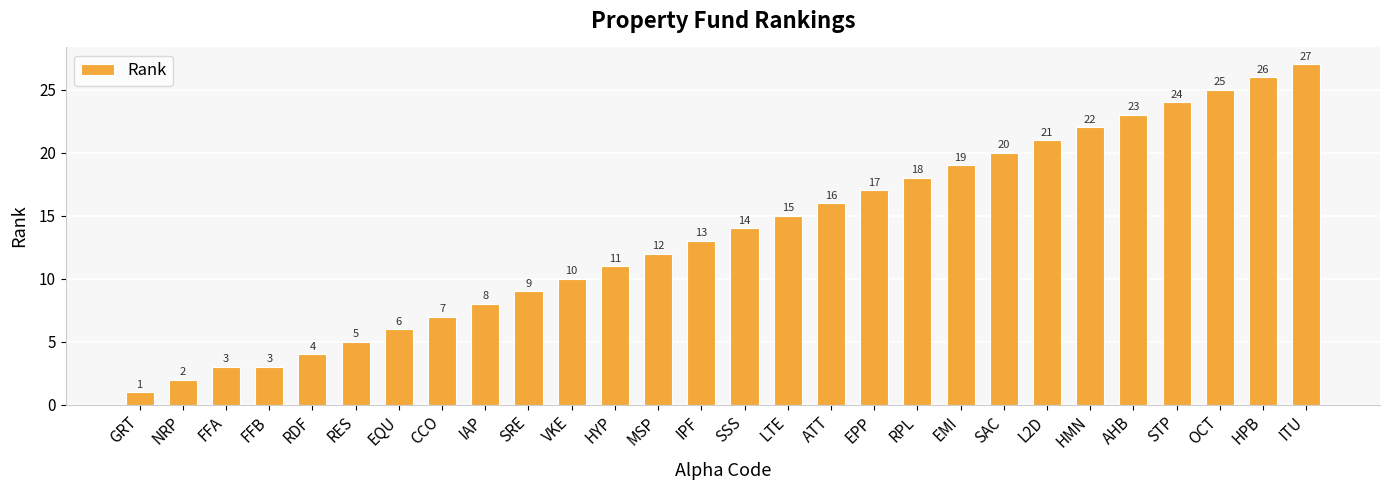

What is the change in value from EPP to OCT?

+8